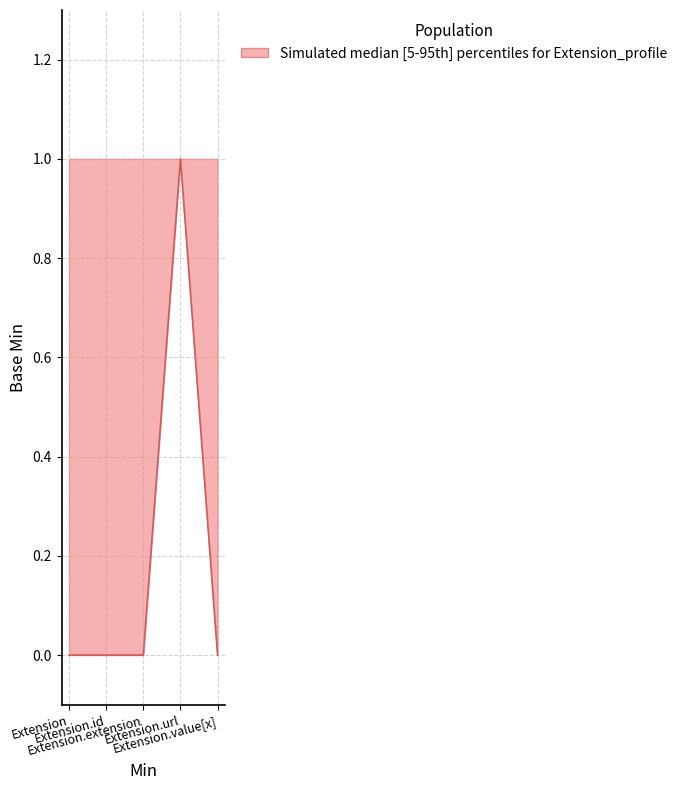

True or false: there are more than 2 points higher than both neighbors.

False